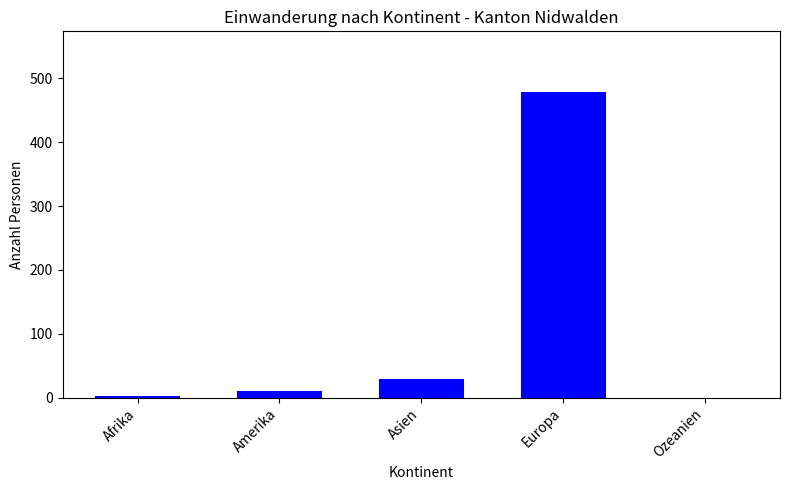

Between Amerika and Asien, which is larger?

Asien